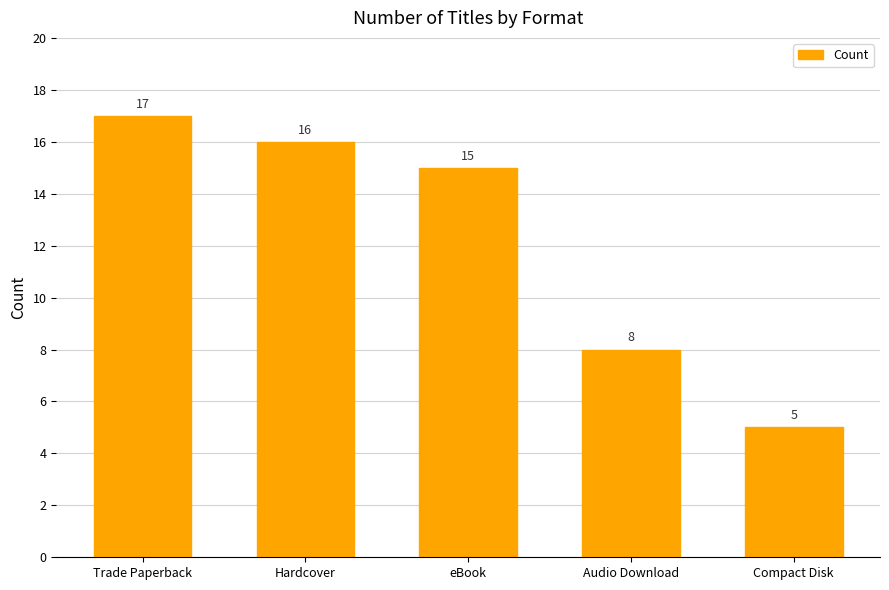

What is the difference between the maximum and minimum values?

12